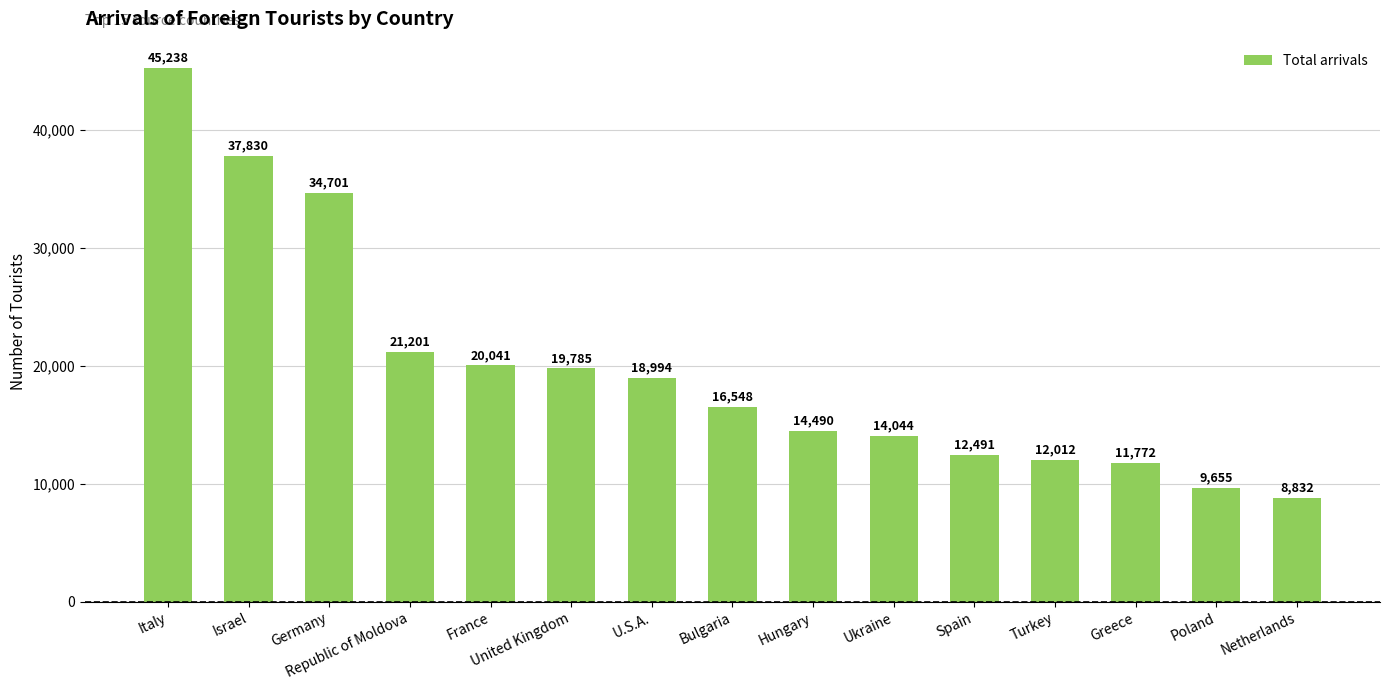

Between U.S.A. and Italy, which is larger?

Italy